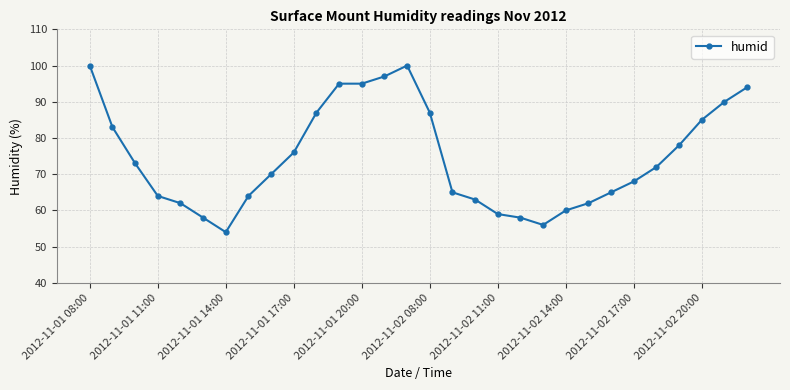

What is the maximum value shown in the chart?

100